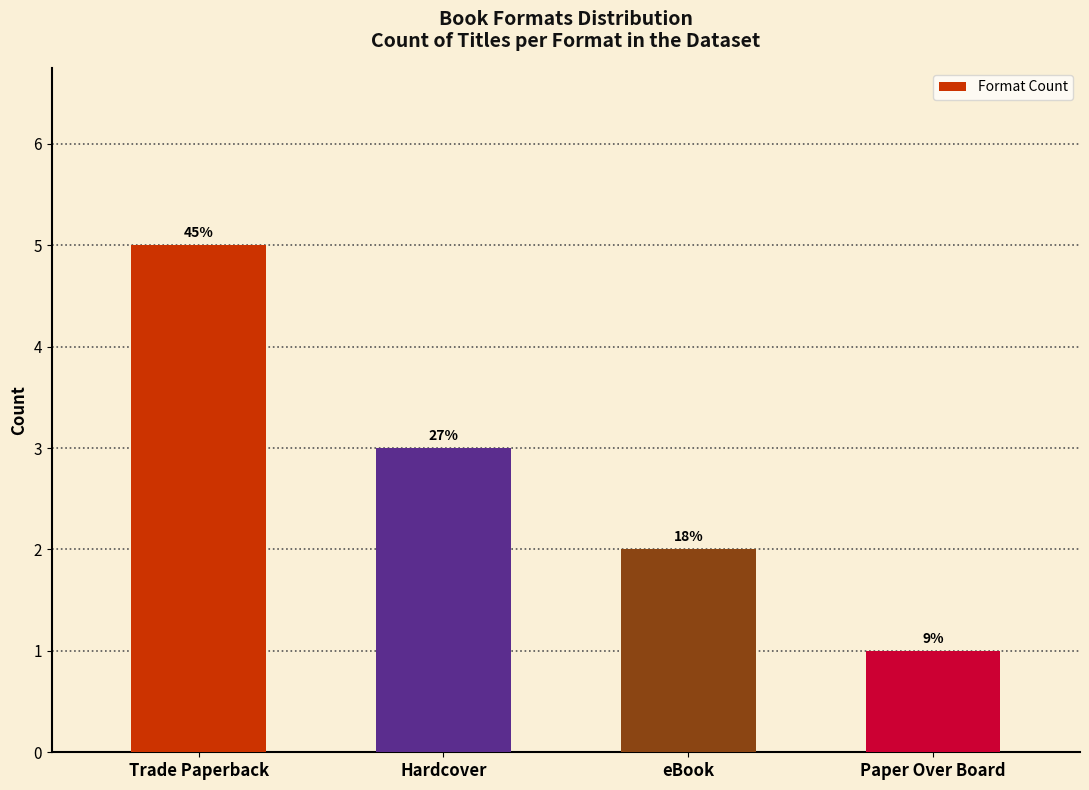

Are the bars horizontal?

No